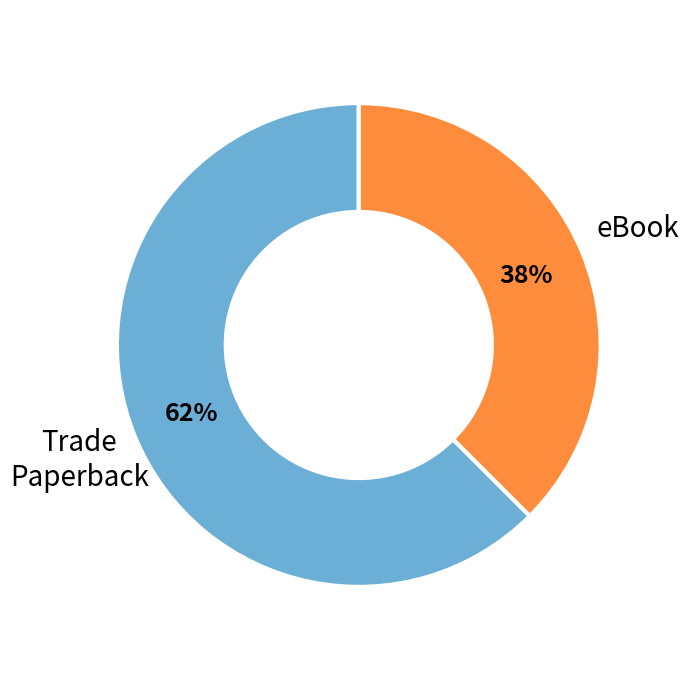

Which category has the smallest portion of the pie?

eBook